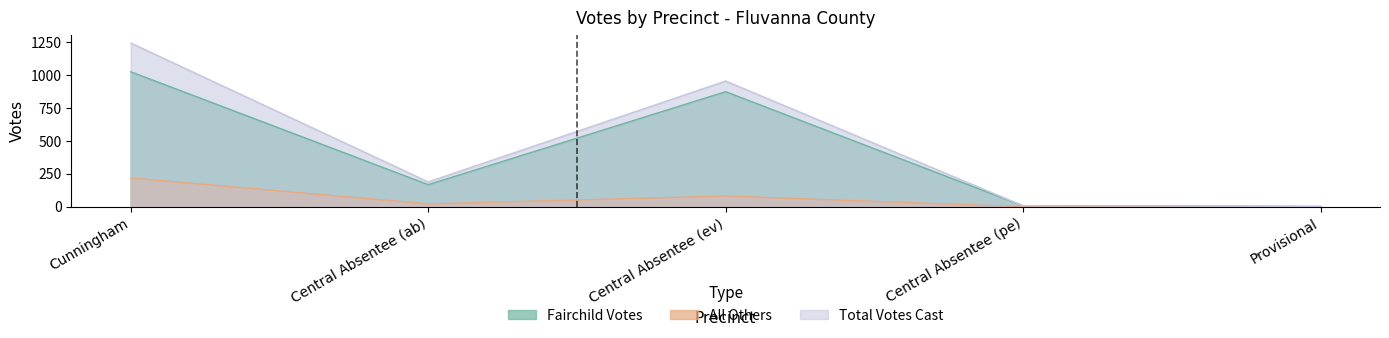

True or false: Fairchild Votes and All Others intersect in this chart.

False